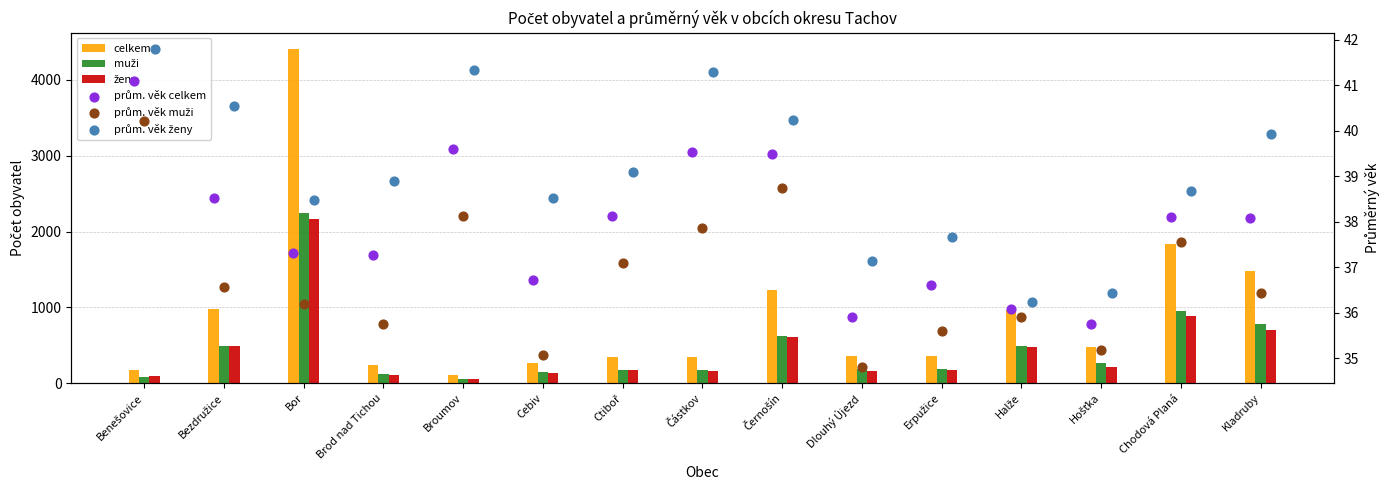

At which category is the sum across all series the highest?

Bor